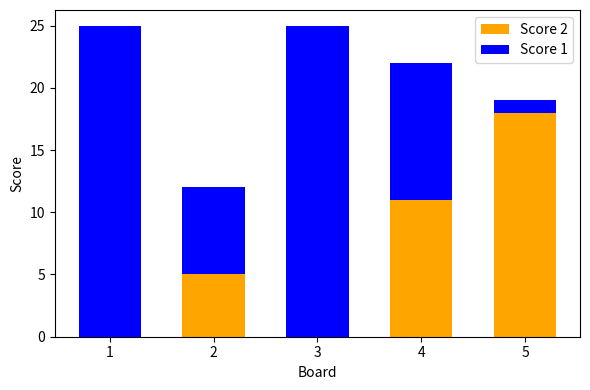

Where is Score 2 nearest to the value 9?

4